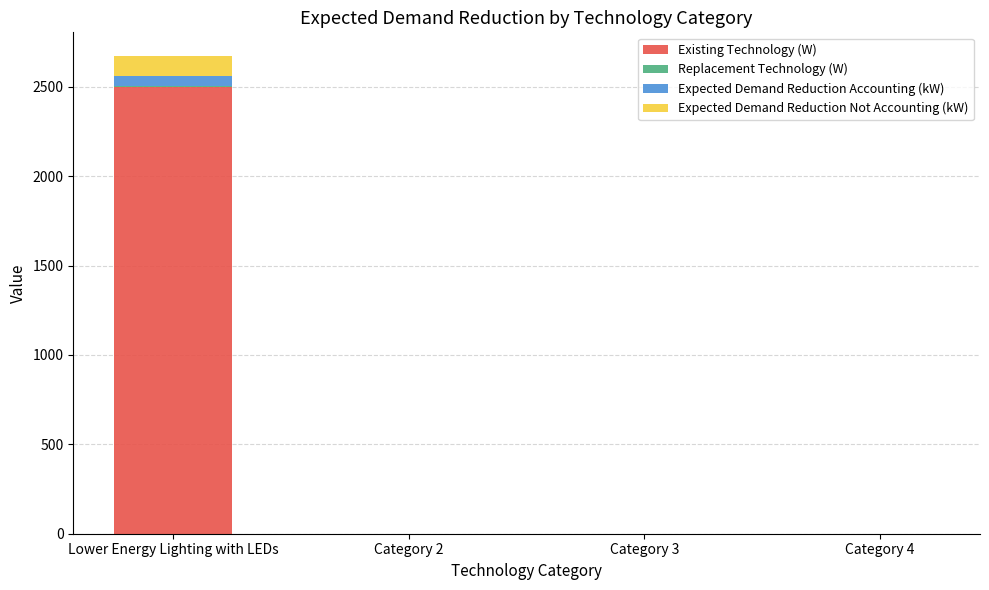

How many categories are shown in the chart?

4